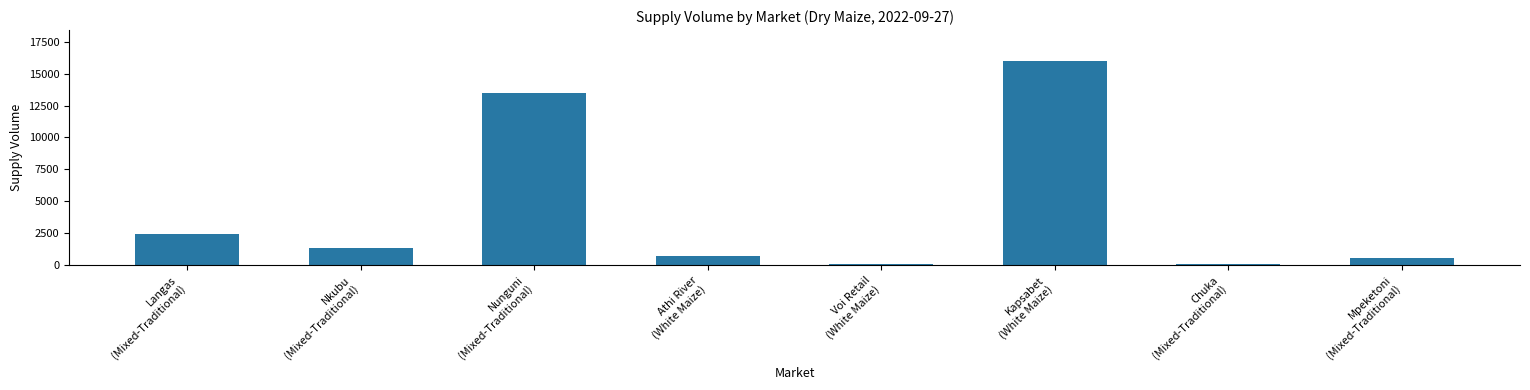

What is the greatest value displayed?

16000